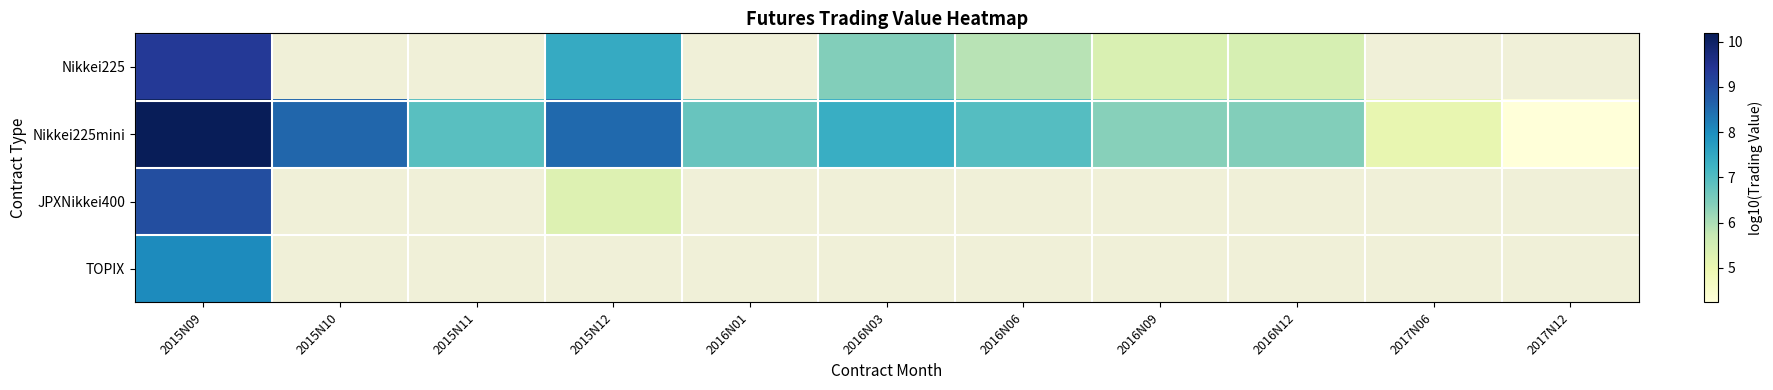

How many values in the Nikkei225 series are below 7?

4